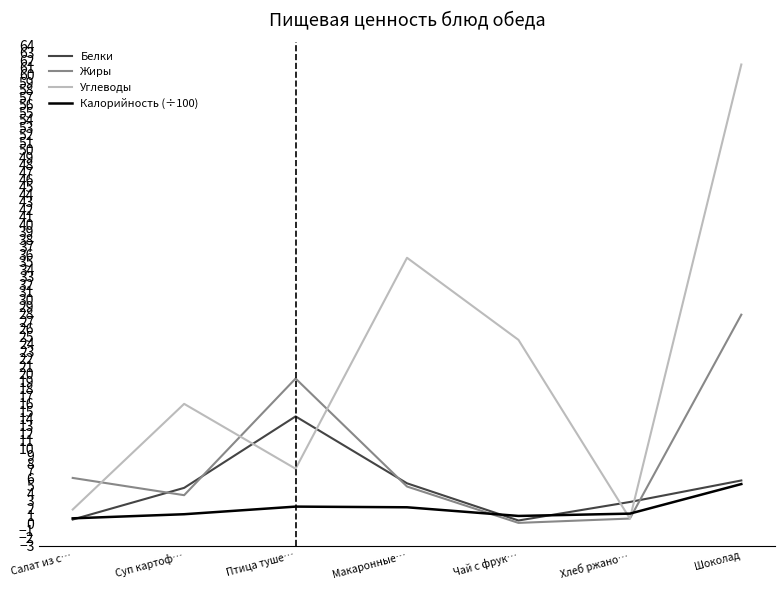

True or false: Углеводы has a value of 10.9 at Птица туше….

False